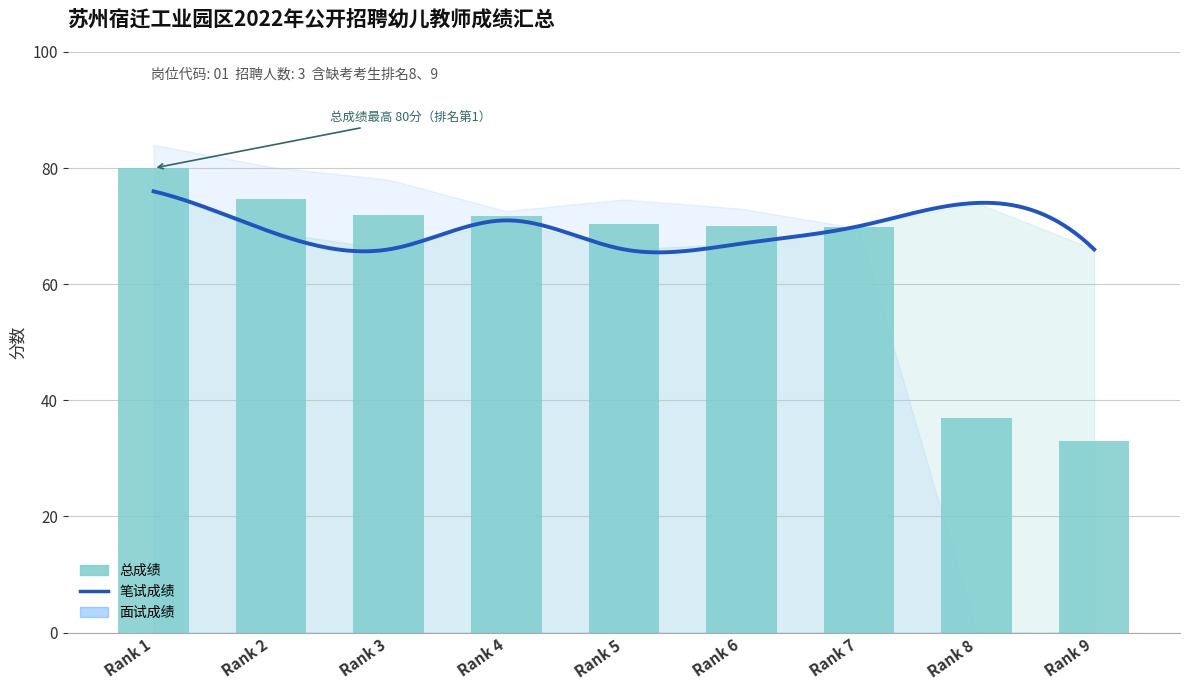

Reading left to right, transcribe all the data shown in this chart.

笔试成绩: 76.0	69.0	66.0	71.0	66.0	67.0	70.0	74.0	66.0
面试成绩: 84.0	80.2	78.0	72.6	74.6	73.0	69.6	0.0	0.0
总成绩: 80.0	74.6	72.0	71.8	70.3	70.0	69.8	37.0	33.0